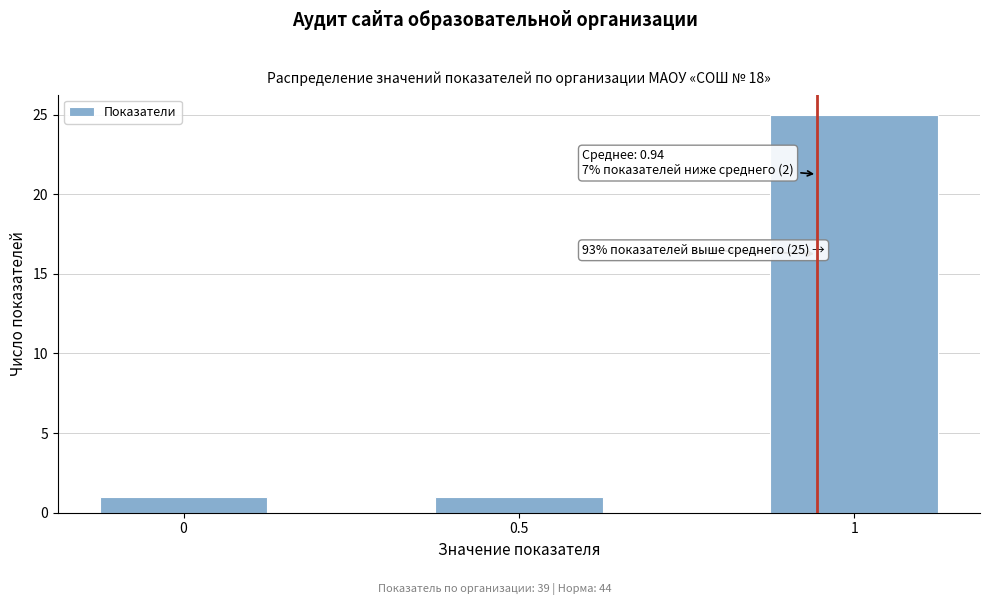

Reading left to right, what are all the values shown in this chart?

0=1	0.5=1	1=25